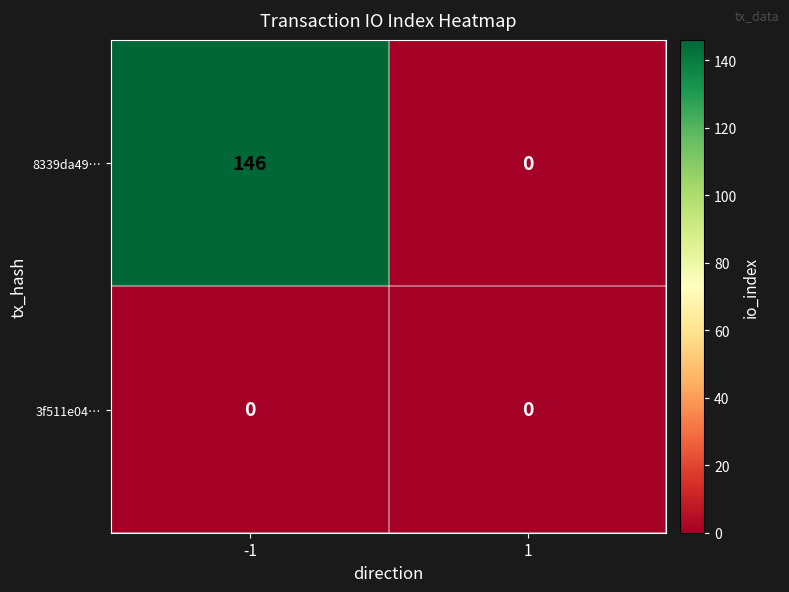

What is the difference between the maximum and minimum values in the 8339da49… series?

146